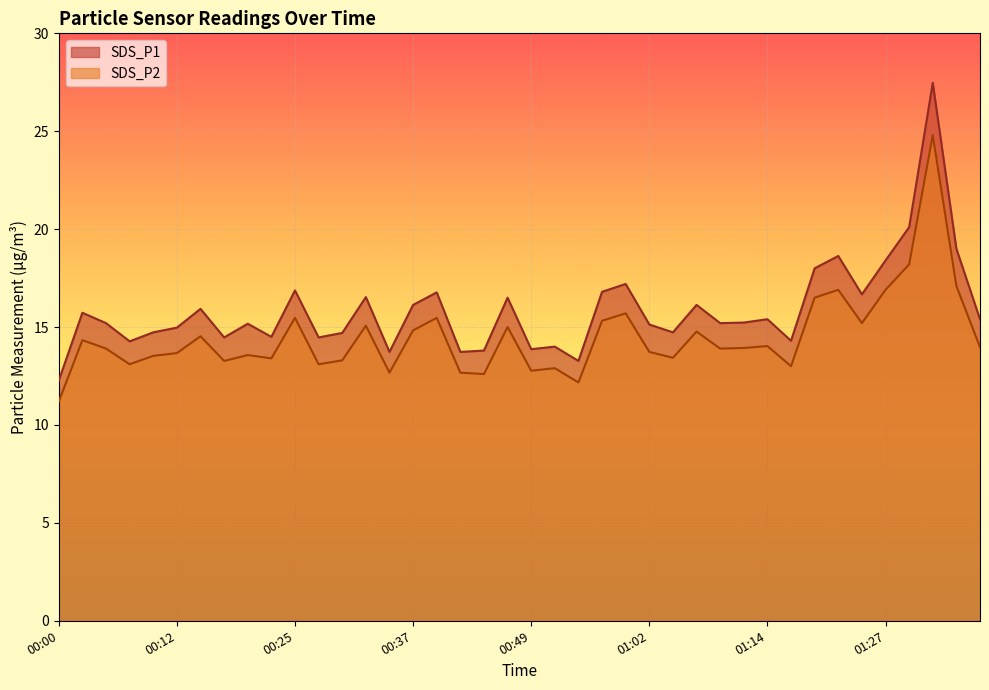

Which category has the highest value in the SDS_P2 series?

01:32